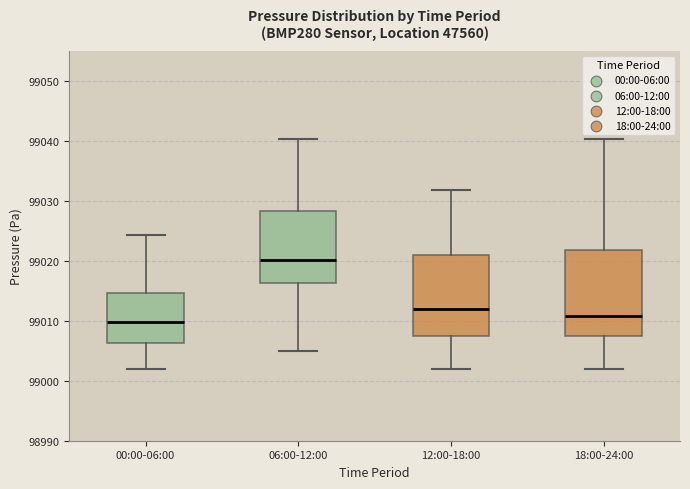

Which box's median line is the lowest?

00:00-06:00